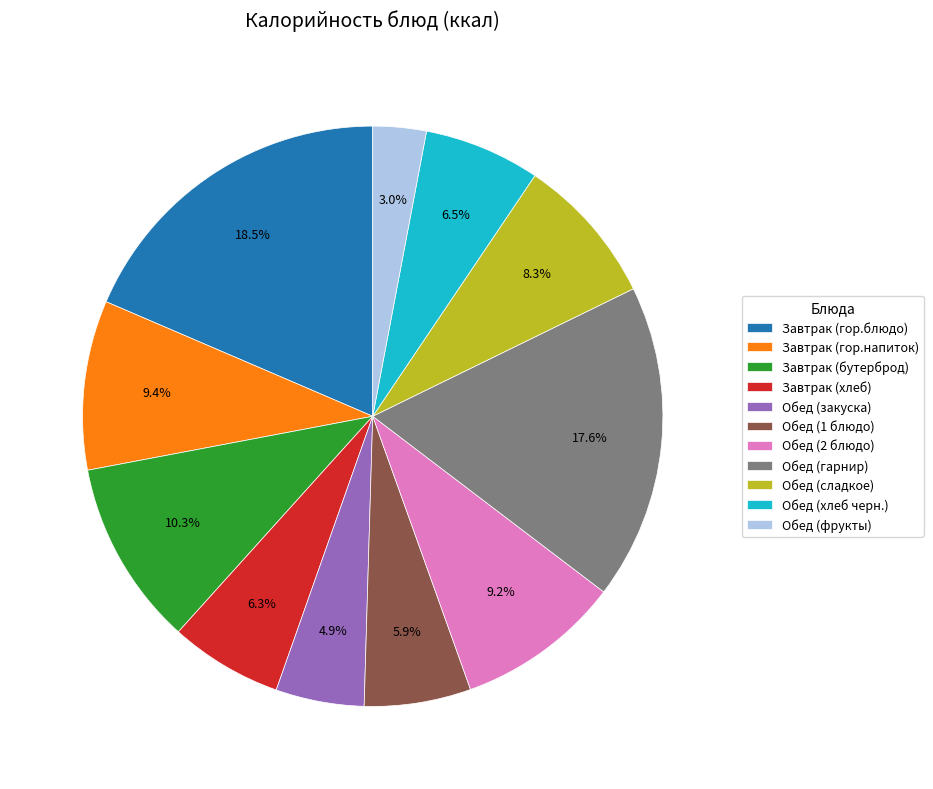

What percentage do Обед (закуска) and Обед (2 блюдо) together represent?

14.1%